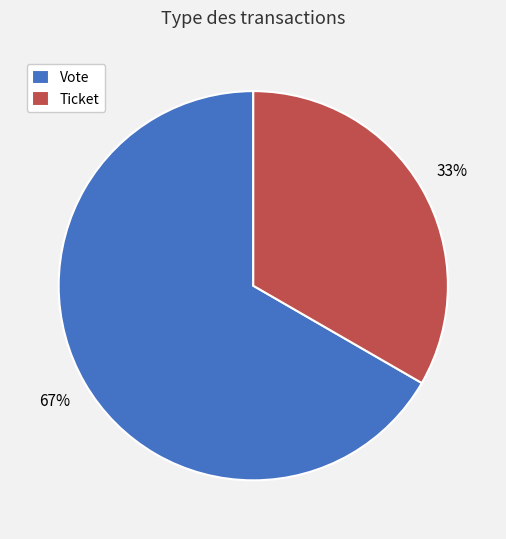

True or false: Ticket accounts for 1% of the total.

False